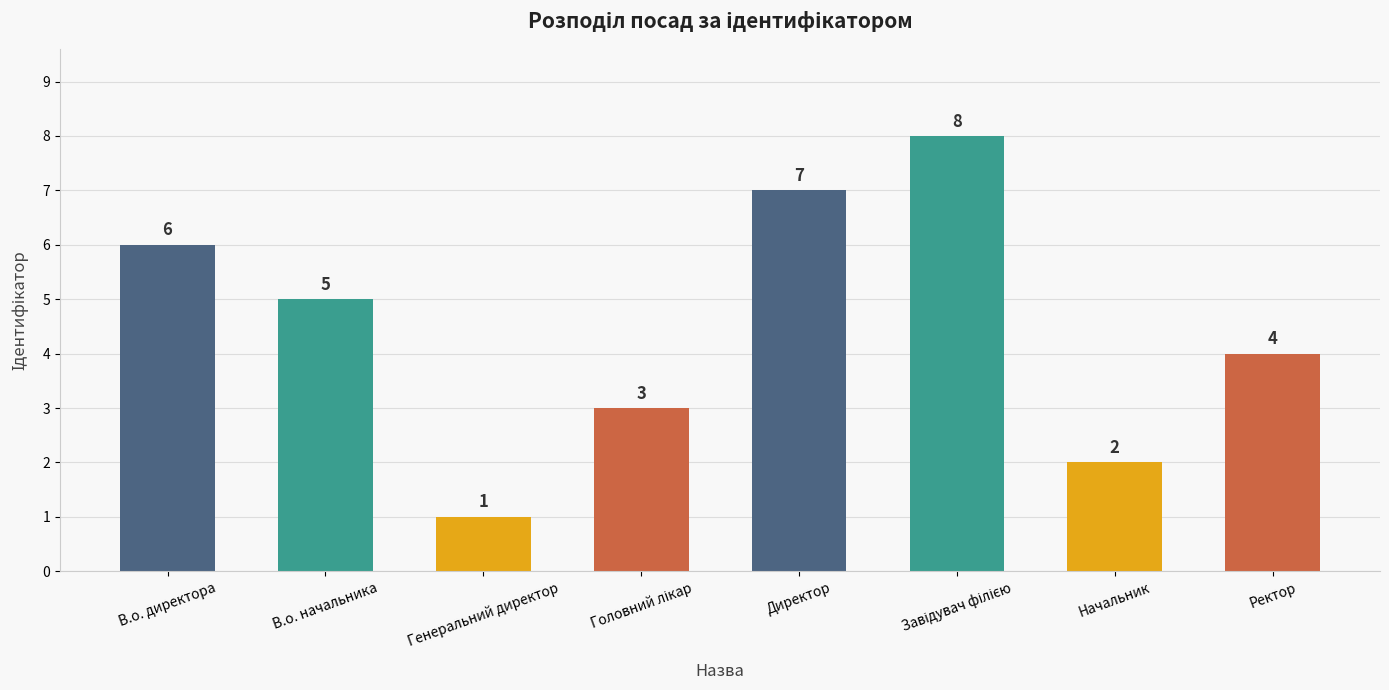

What is the difference between the maximum and minimum values?

7